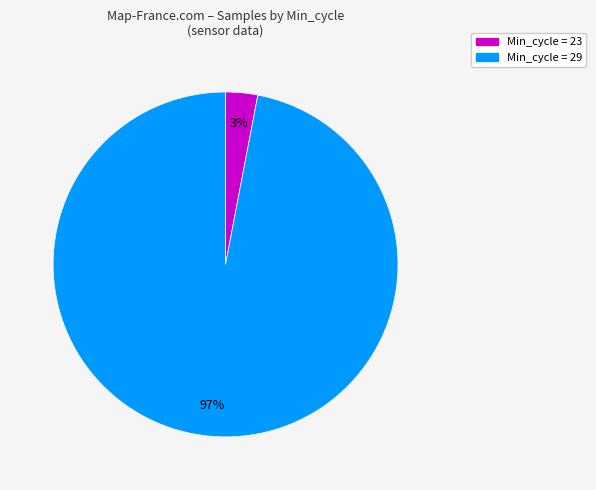

Does any single category account for the majority?

Yes